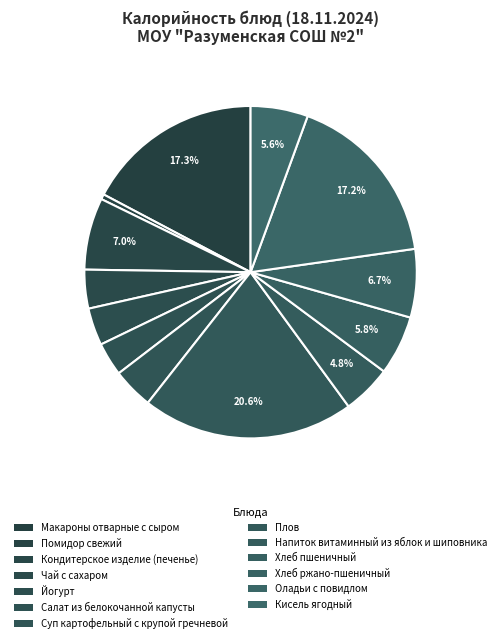

To the nearest percent, what is the combined percentage of Помидор свежий and Чай с сахаром?

4%